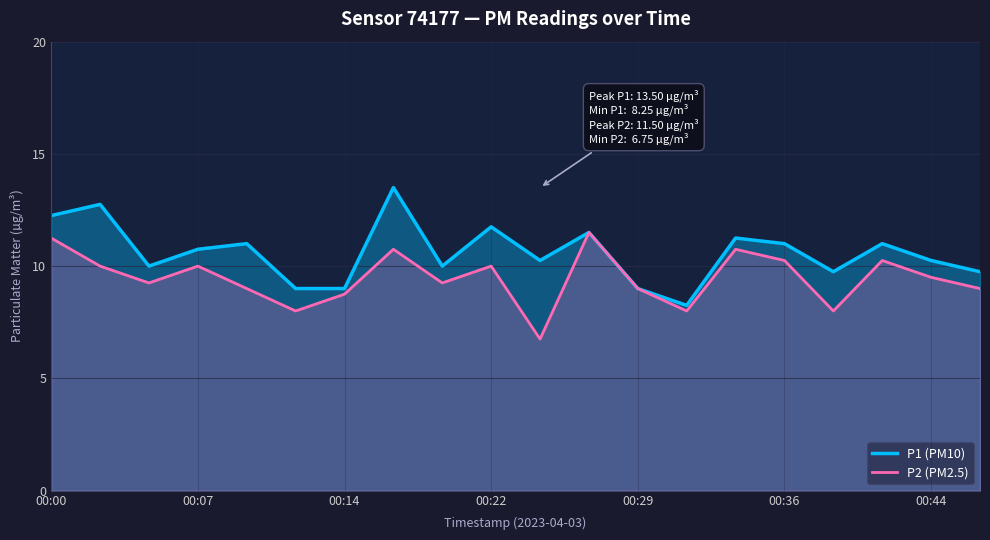

What is the difference between the maximum and second lowest values in the P1 (PM10) series?

4.5